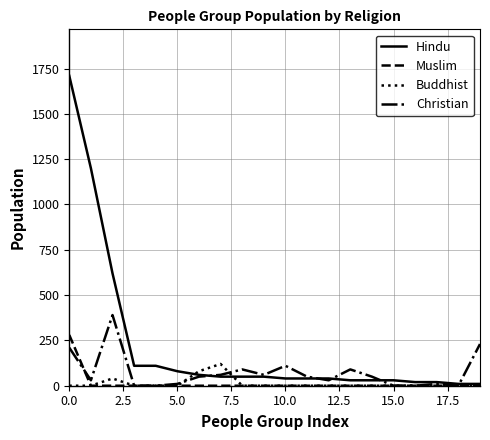

Rank the series by their maximum value, from lowest to highest.

Buddhist, Muslim, Christian, Hindu